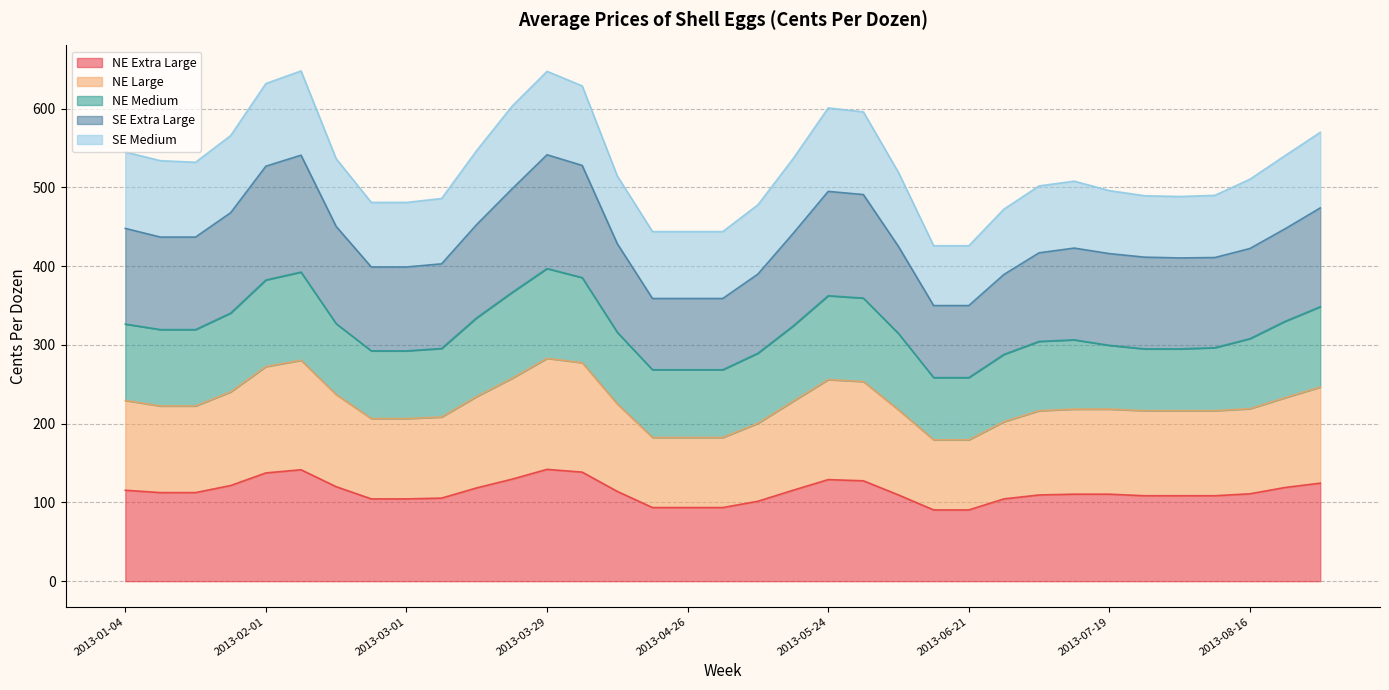

In NE Extra Large, how many points are higher than both neighbors (excluding endpoints)?

3